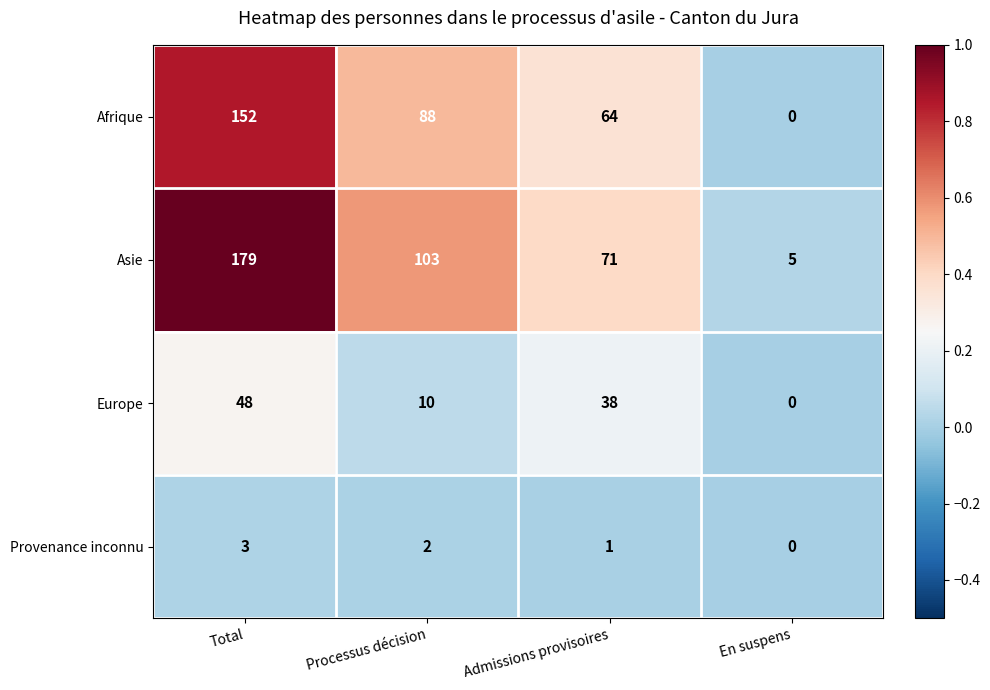

The Europe series shows 10 at Processus décision. True or false?

True